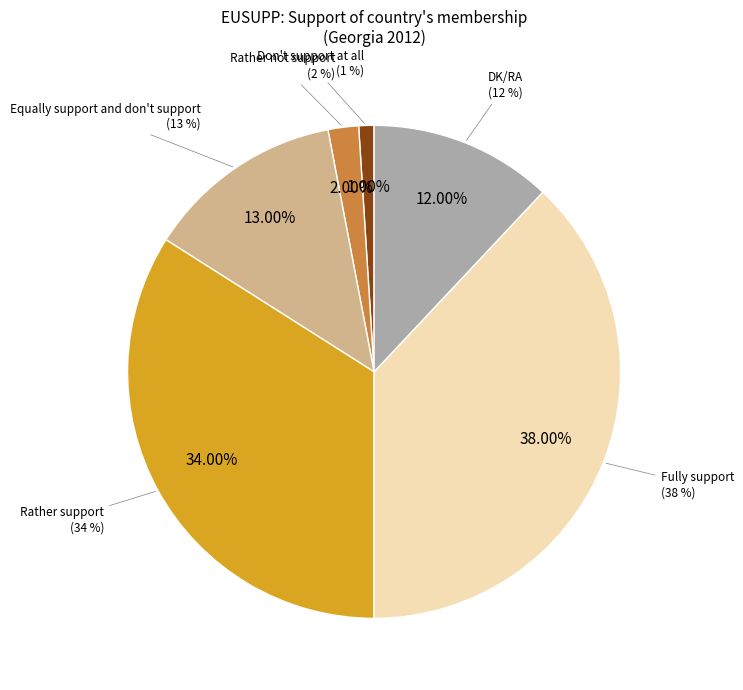

Is the sum of Equally support and don't support and Fully support greater than half?

Yes